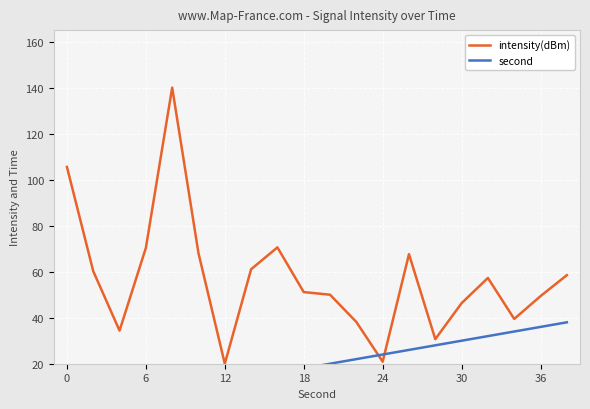

True or false: second and intensity(dBm) cross at least once.

True